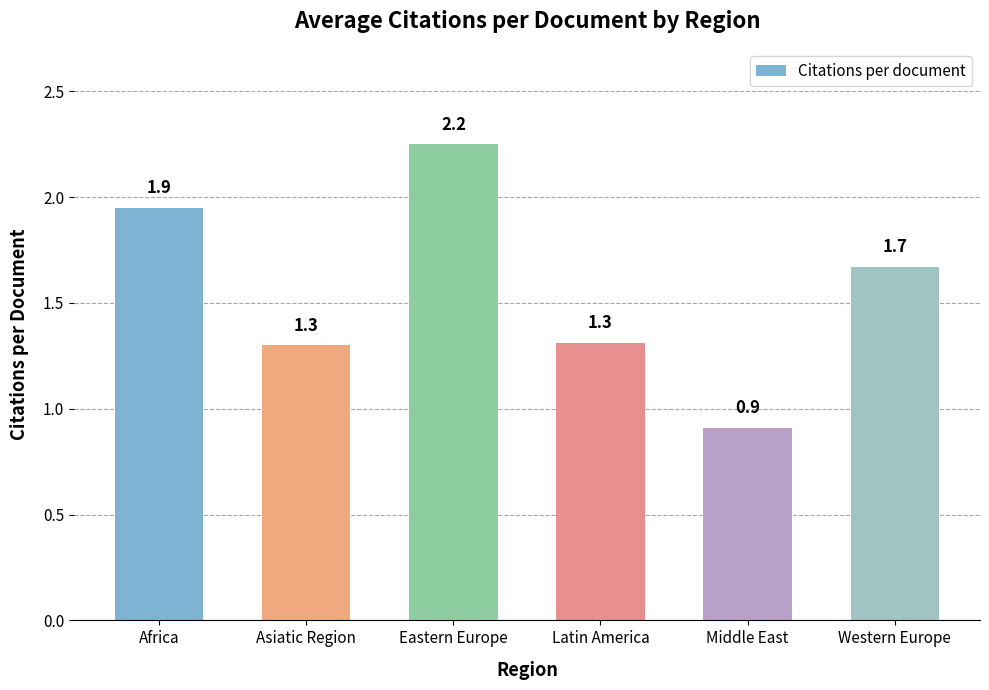

Between Middle East and Asiatic Region, which is larger?

Asiatic Region